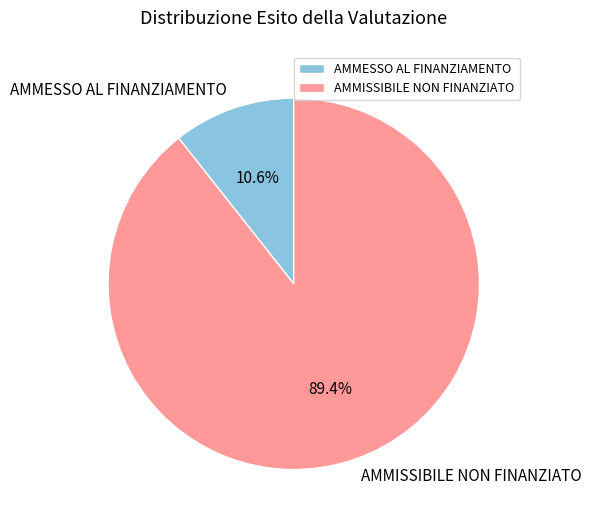

Count the number of slices in the pie.

2